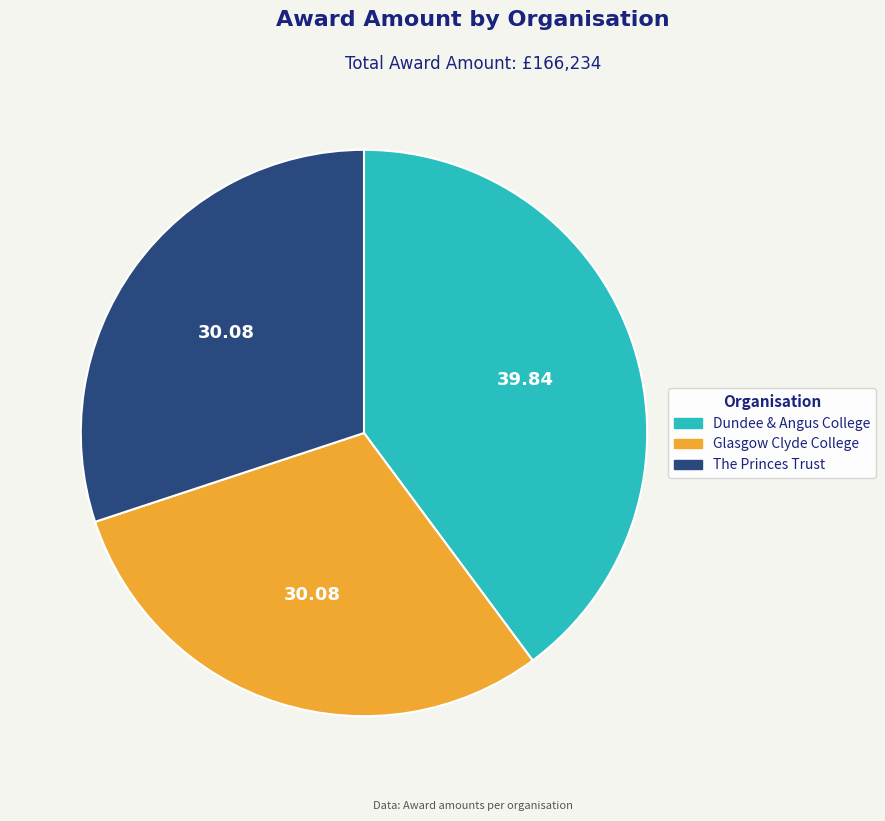

Is The Princes Trust the majority of the pie?

No